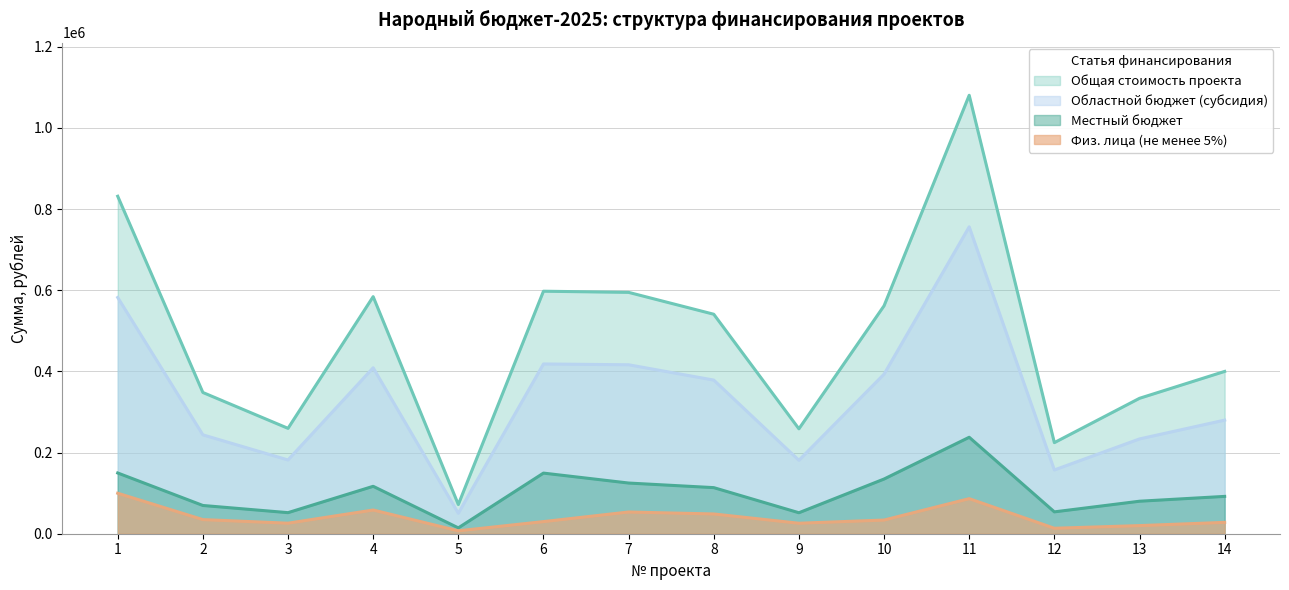

Rank the series by their maximum value, from highest to lowest.

Общая стоимость проекта, Областной бюджет (субсидия), Местный бюджет, Физ. лица (не менее 5%)